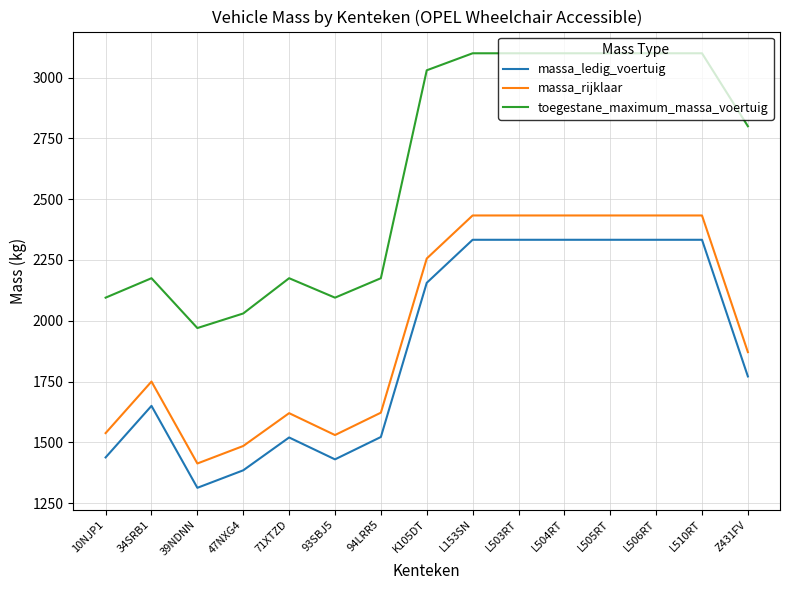

Is the value of massa_rijklaar at 93SBJ5 greater than the value of massa_ledig_voertuig at K105DT?

No